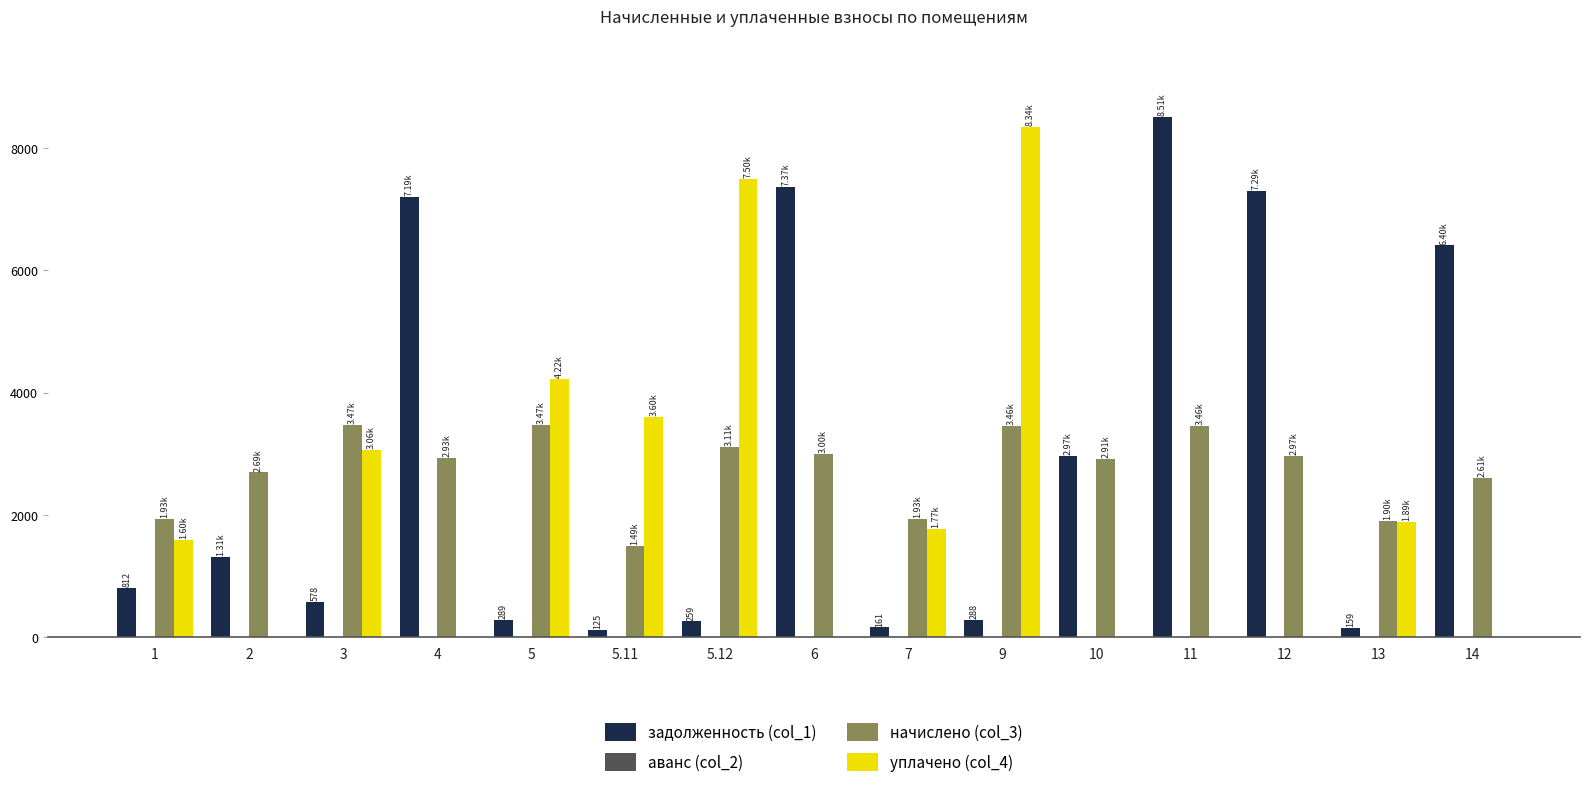

Is the value of уплачено (col_4) at 7 greater than the value of начислено (col_3) at 5.12?

No